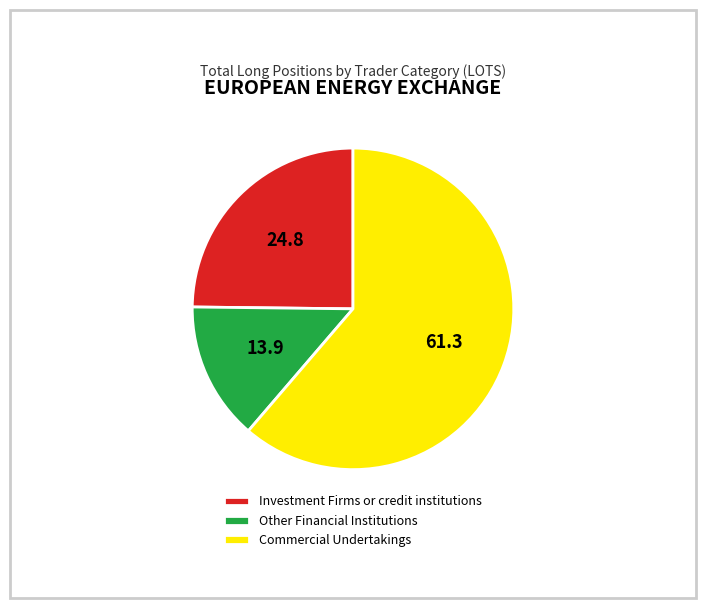

Combined, do Other Financial Institutions and Commercial Undertakings account for over 50%?

Yes